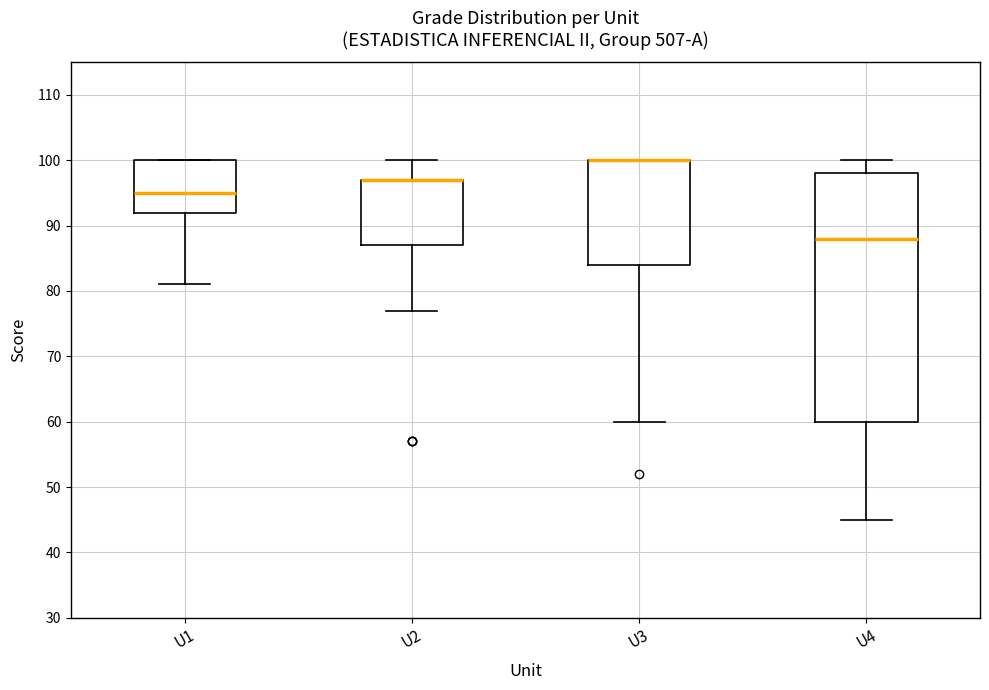

Where is the lower edge of the box for U4 on the y-axis? The values are not printed on the chart, so give them approximately, as read against the axis.

60